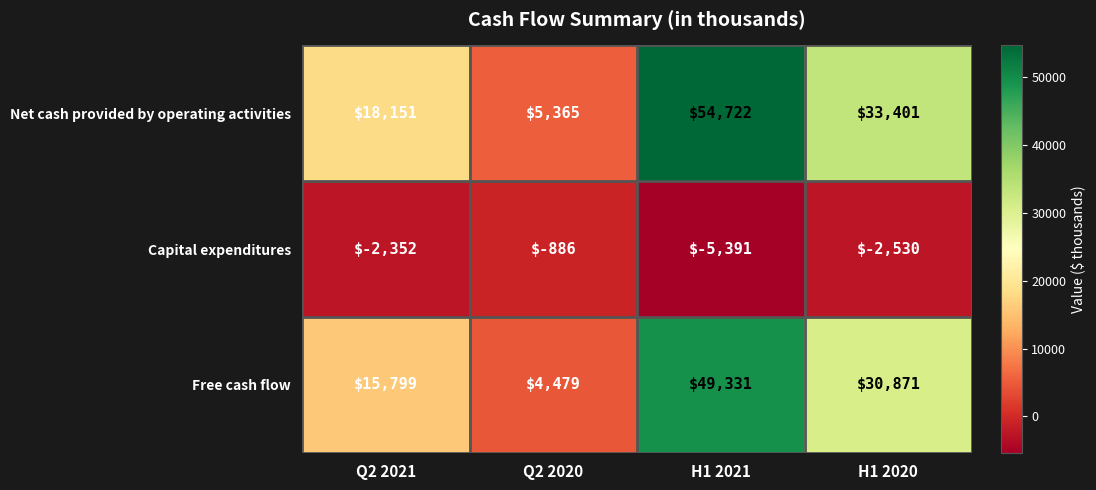

Reading left to right, transcribe all the data shown in this chart.

Net cash provided by operating activities: 18151	5365	54722	33401
Capital expenditures: -2352	-886	-5391	-2530
Free cash flow: 15799	4479	49331	30871